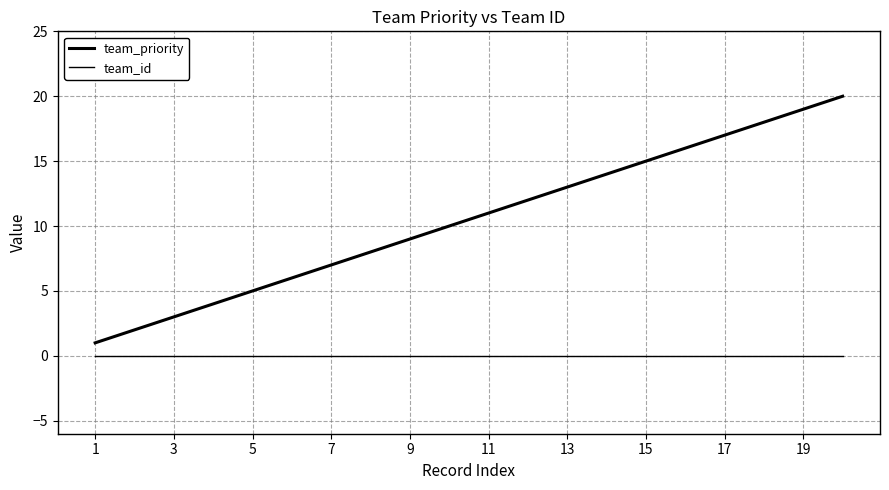

How many lines are shown in the chart?

2